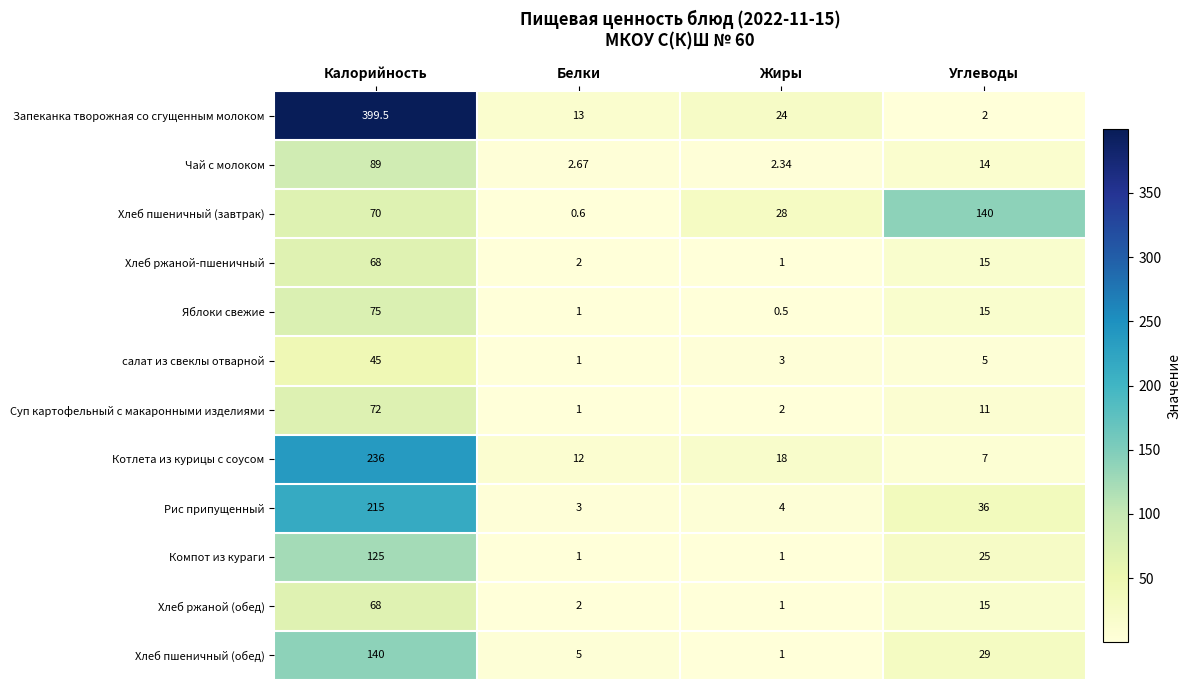

Between Жиры and Углеводы, which series saw the biggest shift?

Хлеб пшеничный (завтрак)